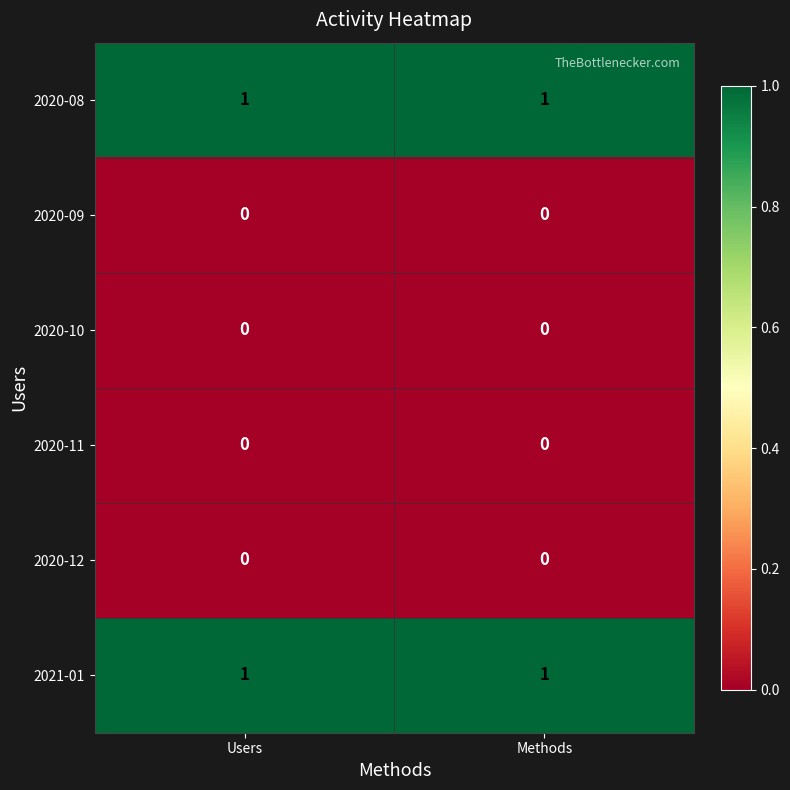

True or false: 2020-12 has a value of 0 at Methods.

True